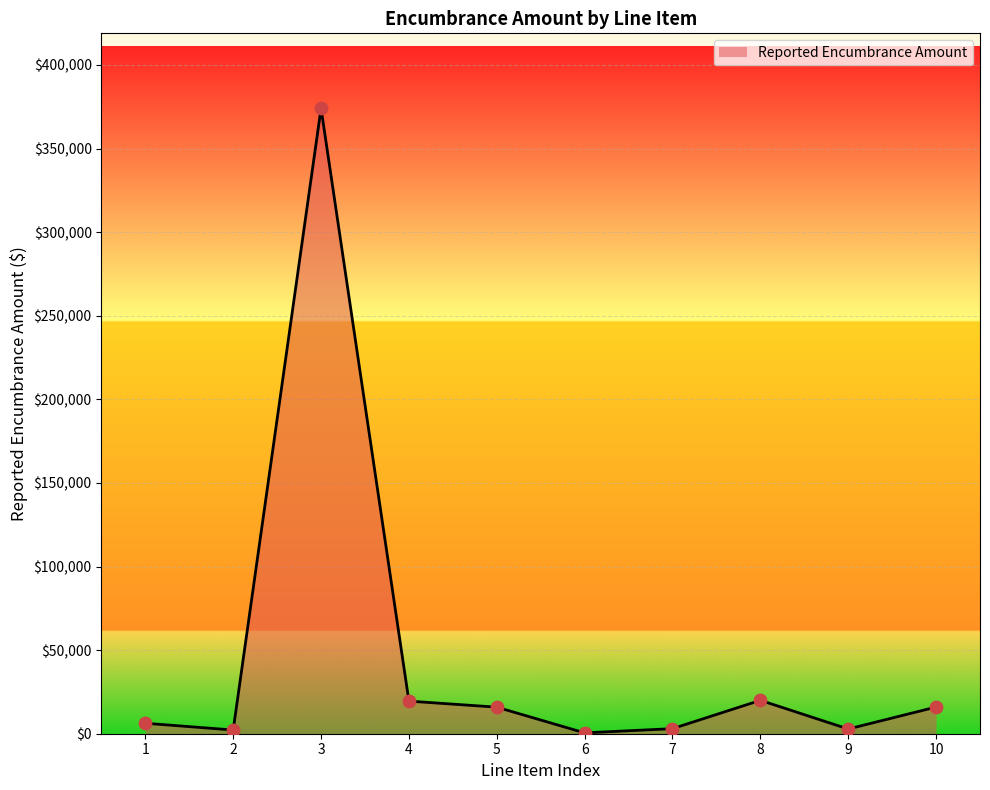

What is the change in value from 4 to 10?

-3550.0